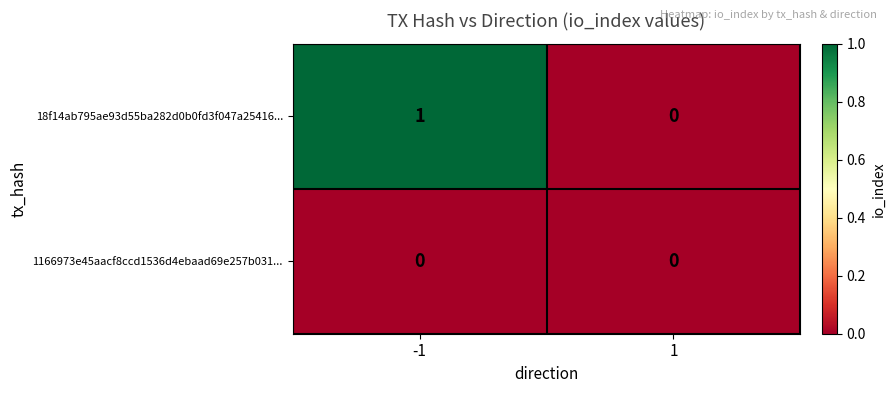

The value of 18f14ab795ae93d55ba282d0b0fd3f047a25416... at 1 is 0. True or false?

True